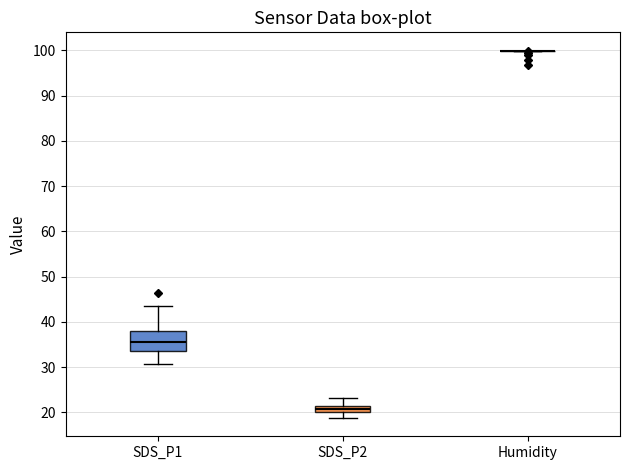

Comparing the boxes themselves (not the whiskers), which one is the tallest?

SDS_P1